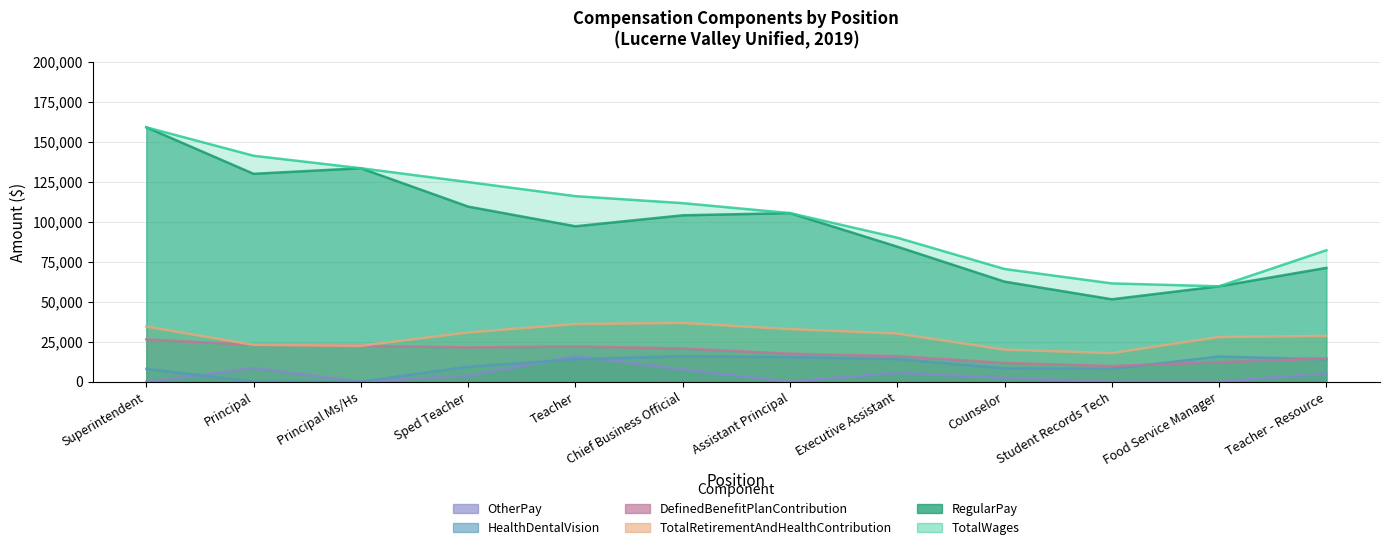

What is the sum of all TotalRetirementAndHealthContribution values?

341040